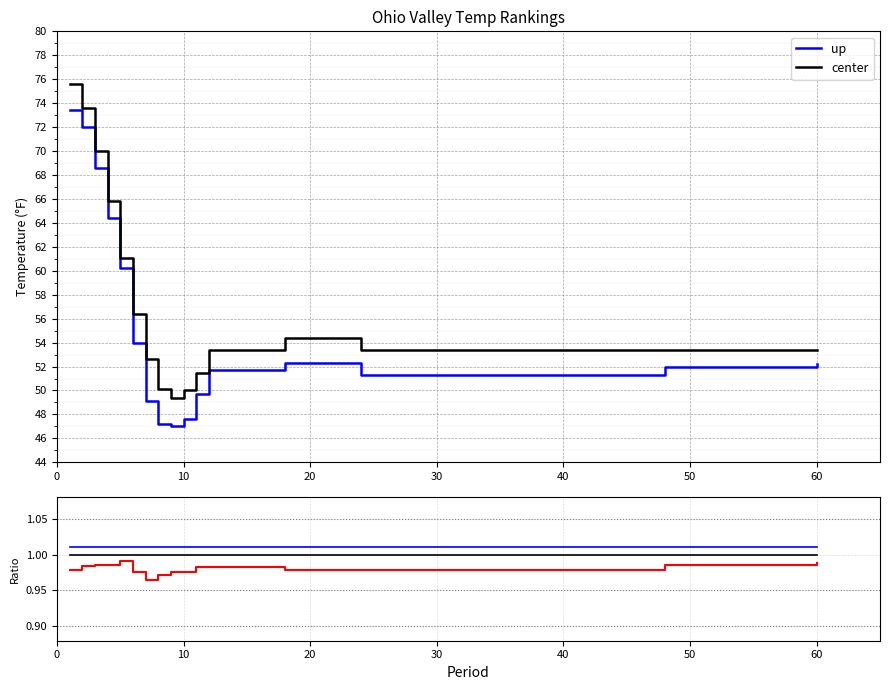

Does the chart display data point markers on the line(s)?

No